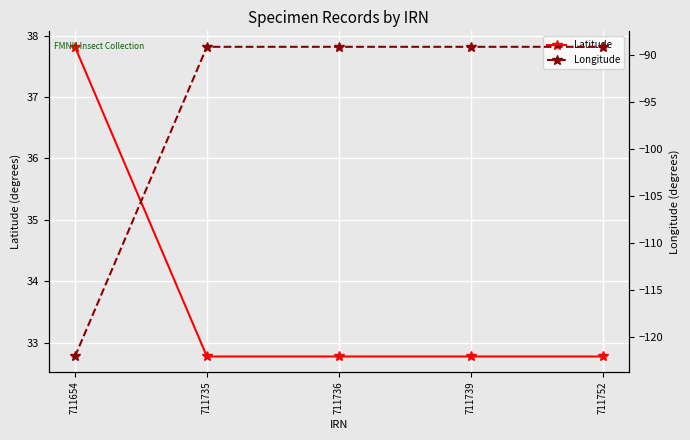

Is this an area chart (filled region under the line)?

No